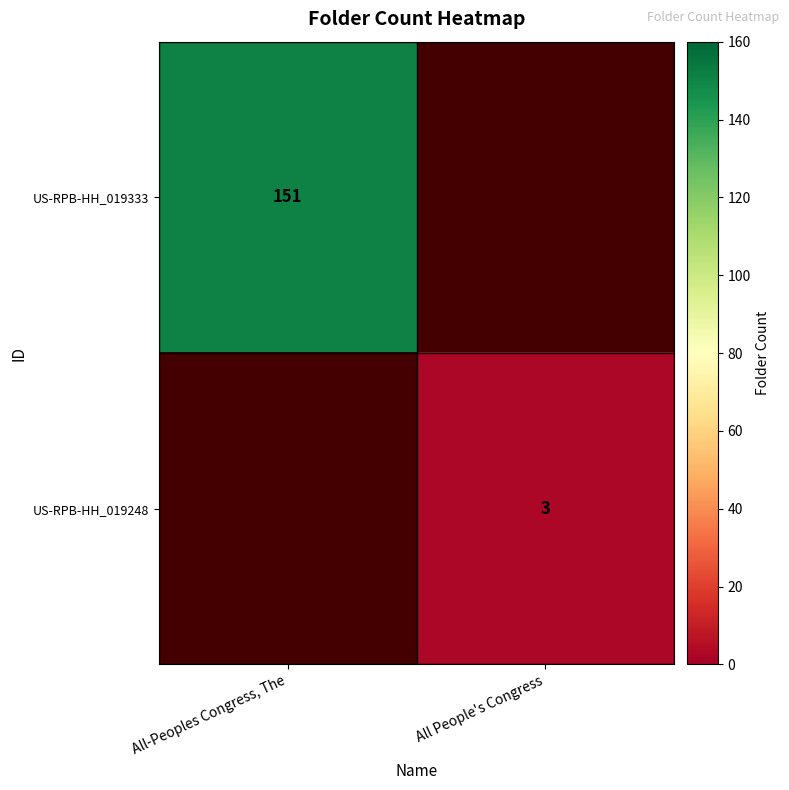

The US-RPB-HH_019333 series shows 199 at All-Peoples Congress, The. True or false?

False